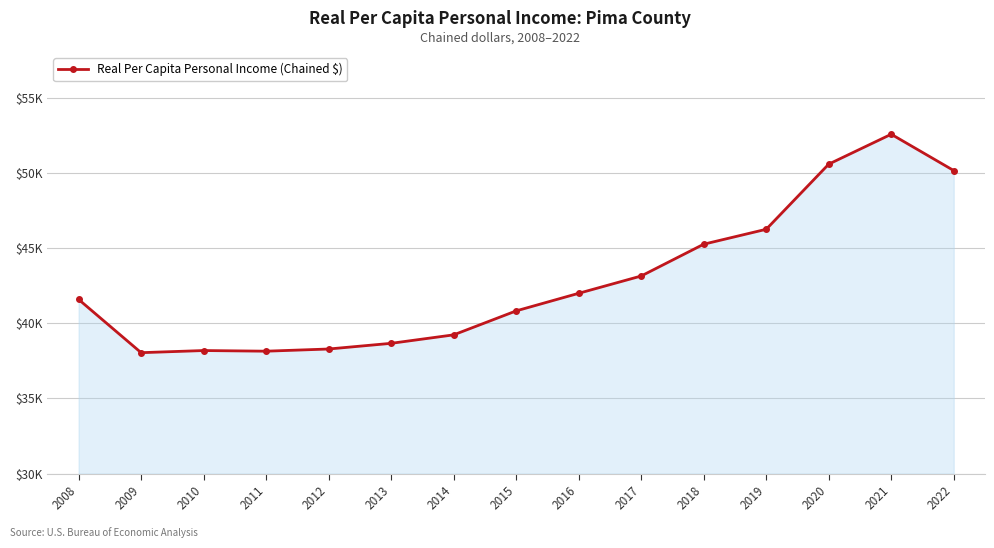

What is the change in value from 2011 to 2012?

+145